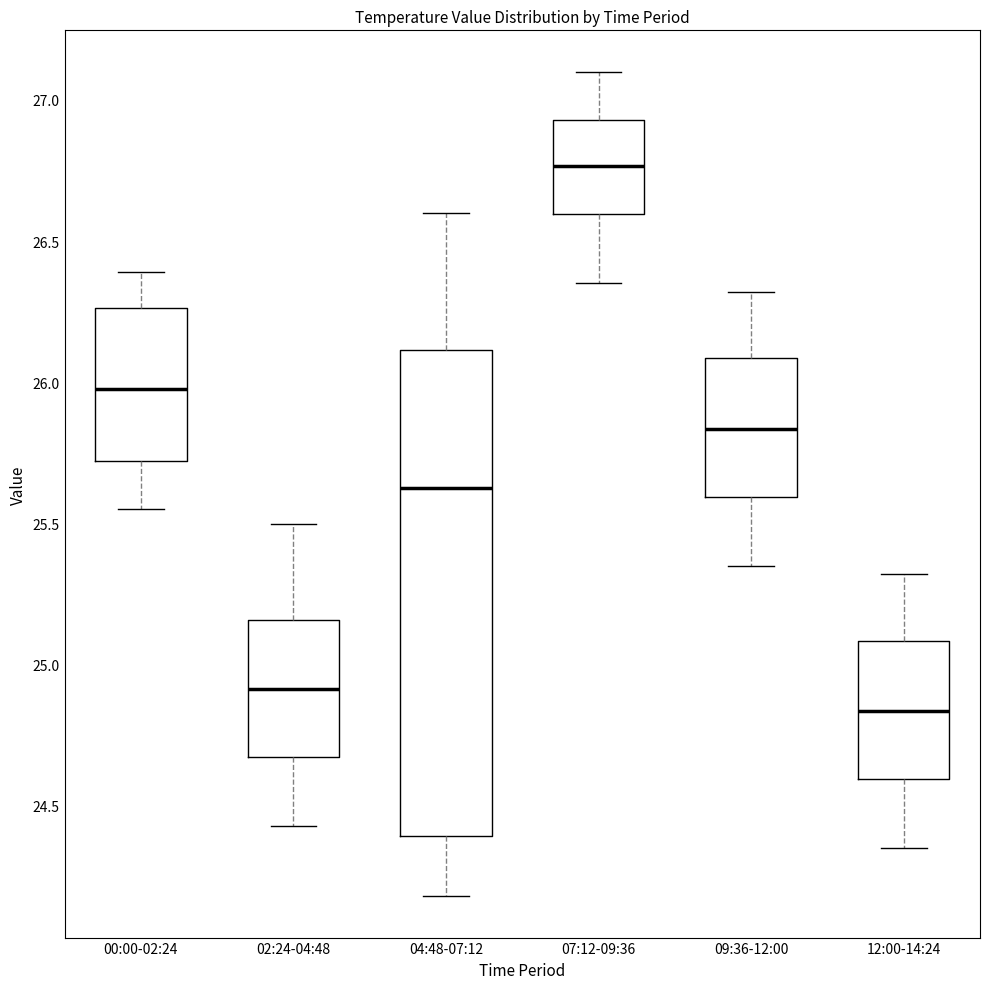

Reading left to right, read every box against the y-axis: the position of its median line, the range the box covers, and the ends of its whiskers. The values are not printed on the chart, so give them approximately, as read against the axis.

00:00-02:24: median 26.00, box 25.70 to 26.25, whiskers 25.55 to 26.40
02:24-04:48: median 24.90, box 24.65 to 25.15, whiskers 24.45 to 25.50
04:48-07:12: median 25.65, box 24.40 to 26.10, whiskers 24.20 to 26.60
07:12-09:36: median 26.75, box 26.60 to 26.95, whiskers 26.35 to 27.10
09:36-12:00: median 25.85, box 25.60 to 26.10, whiskers 25.35 to 26.30
12:00-14:24: median 24.85, box 24.60 to 25.10, whiskers 24.35 to 25.30